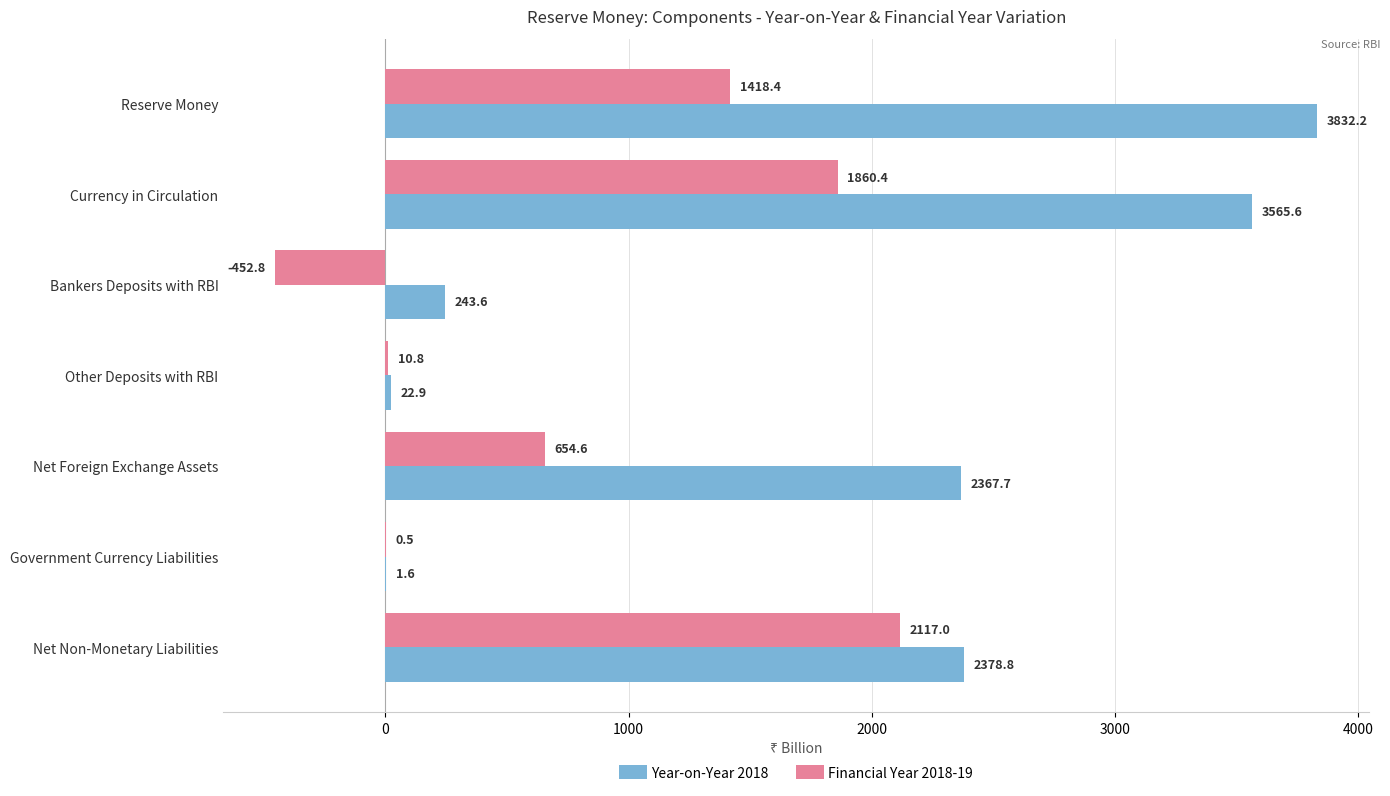

What is the sum of the Financial Year 2018-19 values at Bankers Deposits with RBI and Currency in Circulation?

1407.6